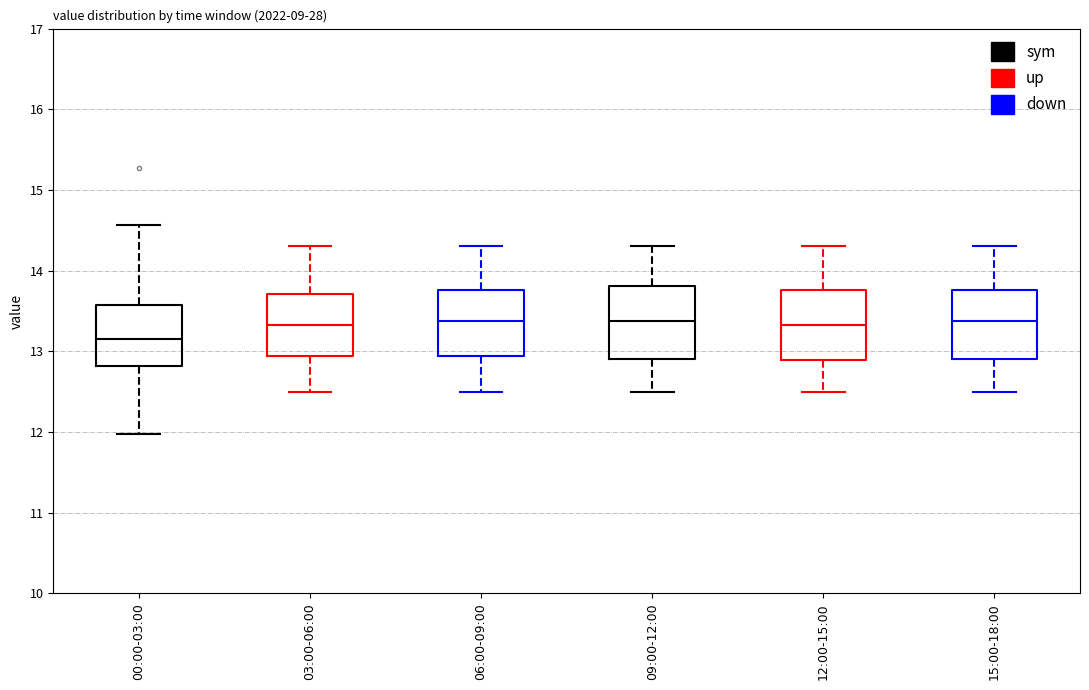

Where is the lower edge of the box for 15:00-18:00 on the y-axis? The values are not printed on the chart, so give them approximately, as read against the axis.

12.9